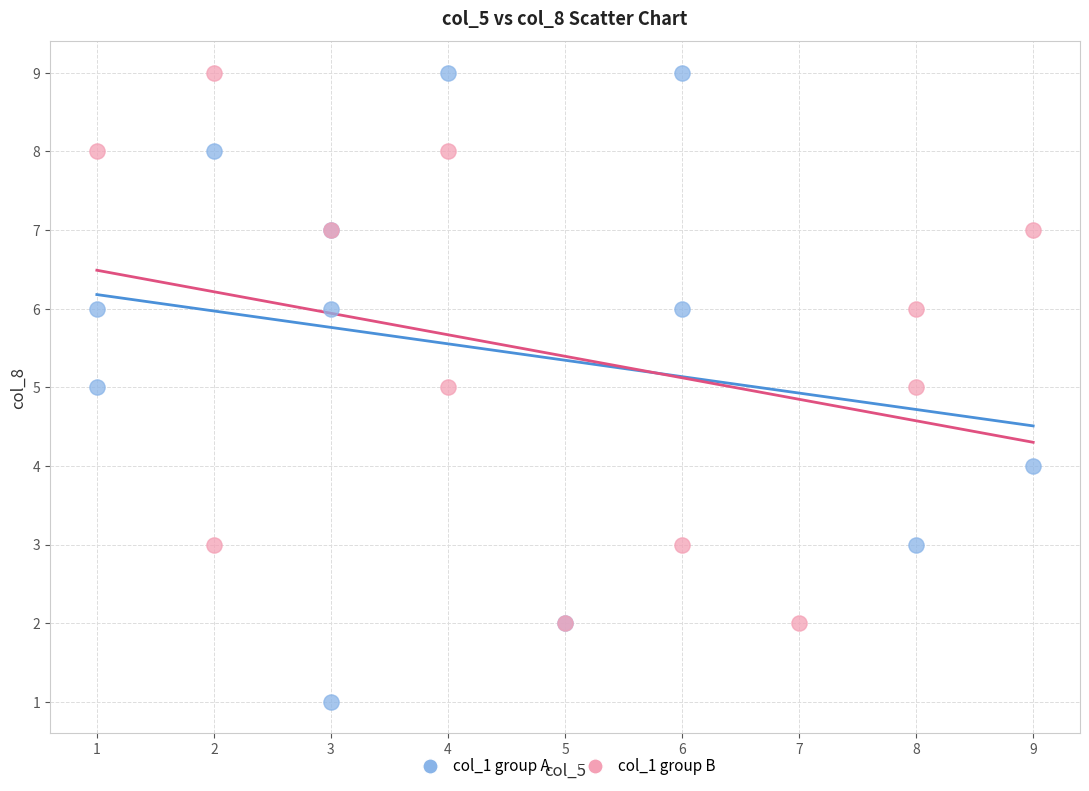

Which series has the largest Y range (max minus min)?

col_1 group A